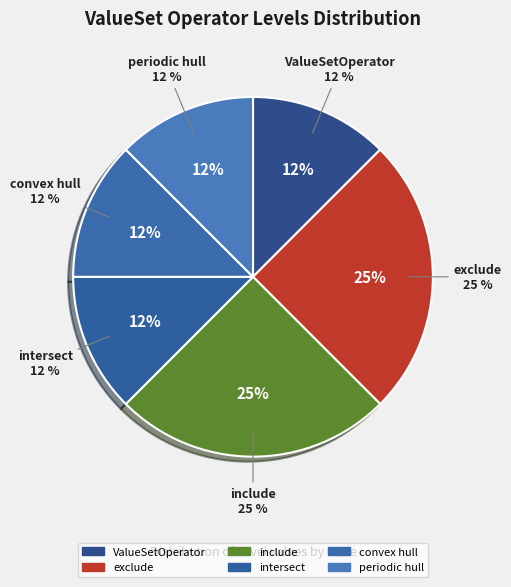

The P slice represents 12% of the pie. True or false?

True